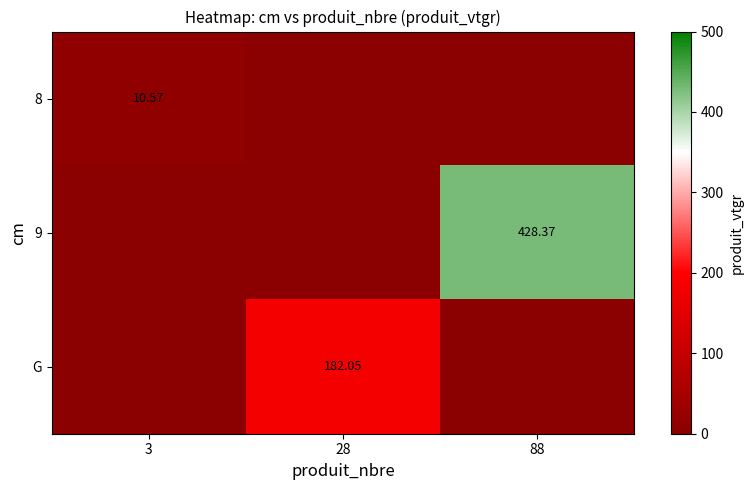

Is the value of G at 28 greater than the value of 8 at 3?

Yes